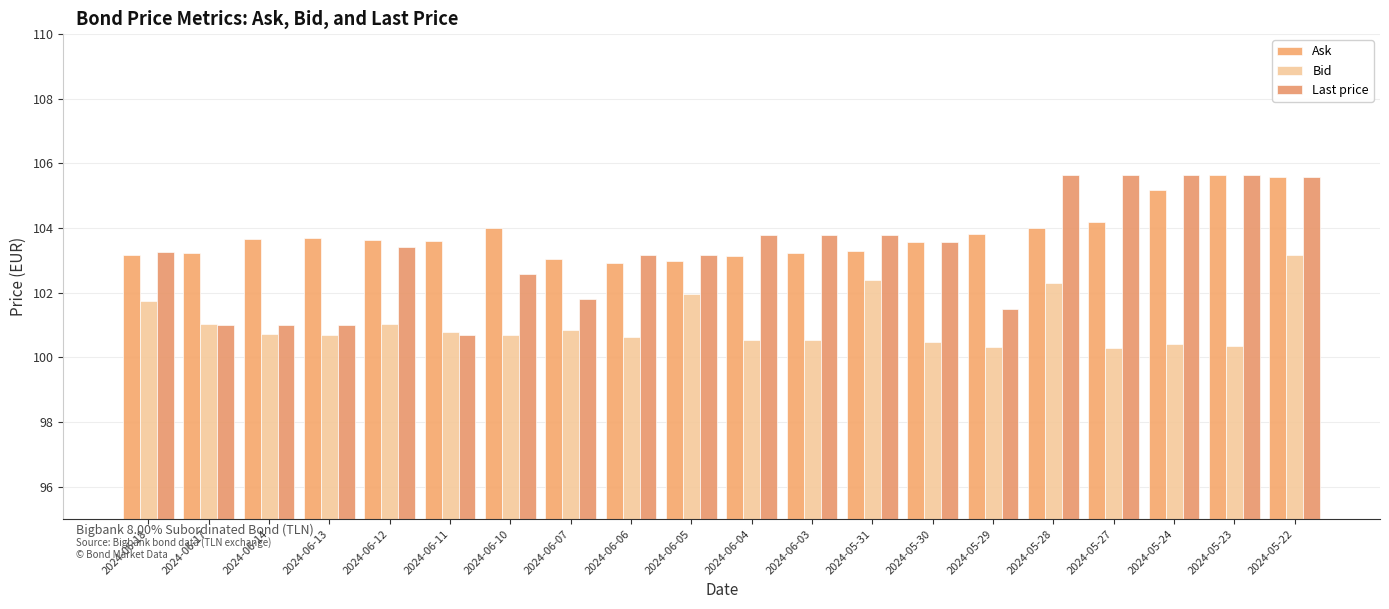

What position from the right is 2024-06-06?

12